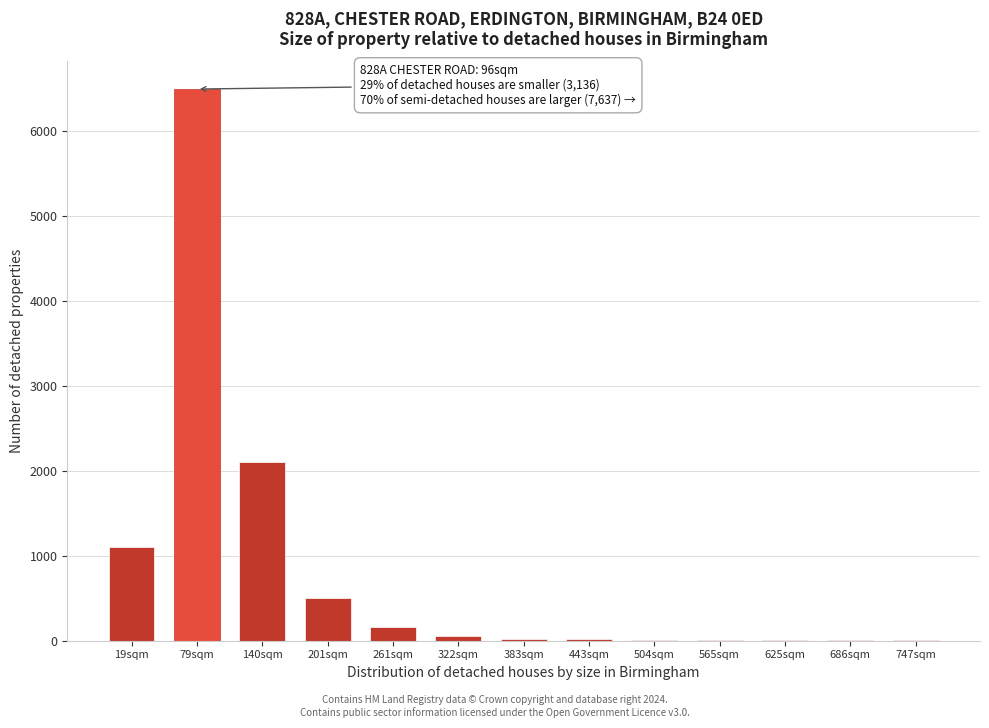

What is the sum of all values?

10490